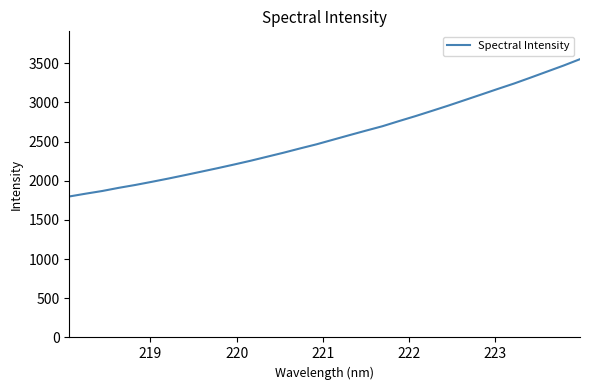

What is the minimum value shown in the chart?

1800.0